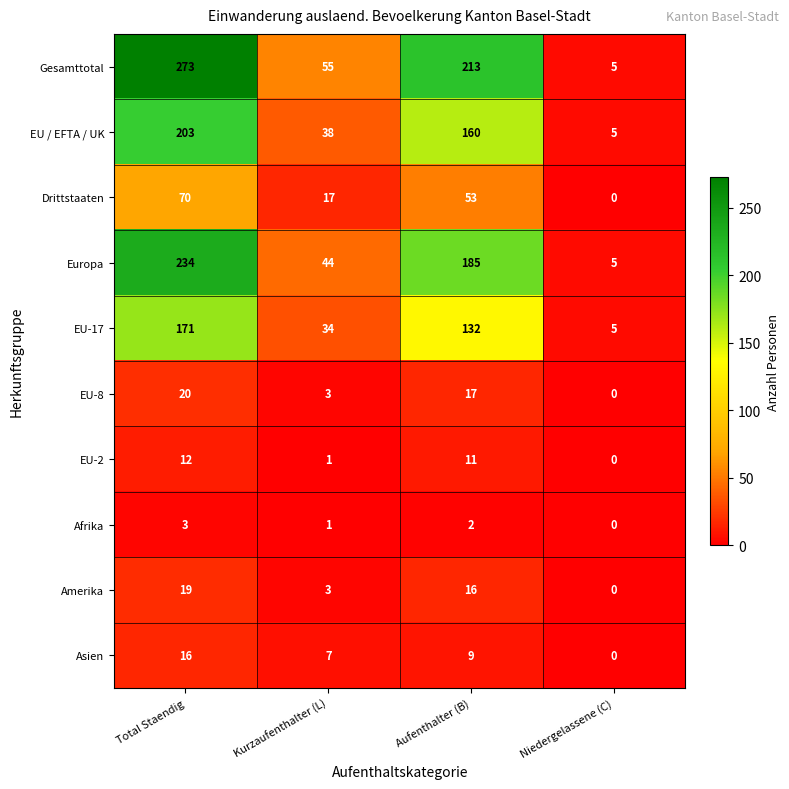

What is the difference between the maximum and minimum values in the Europa series?

229